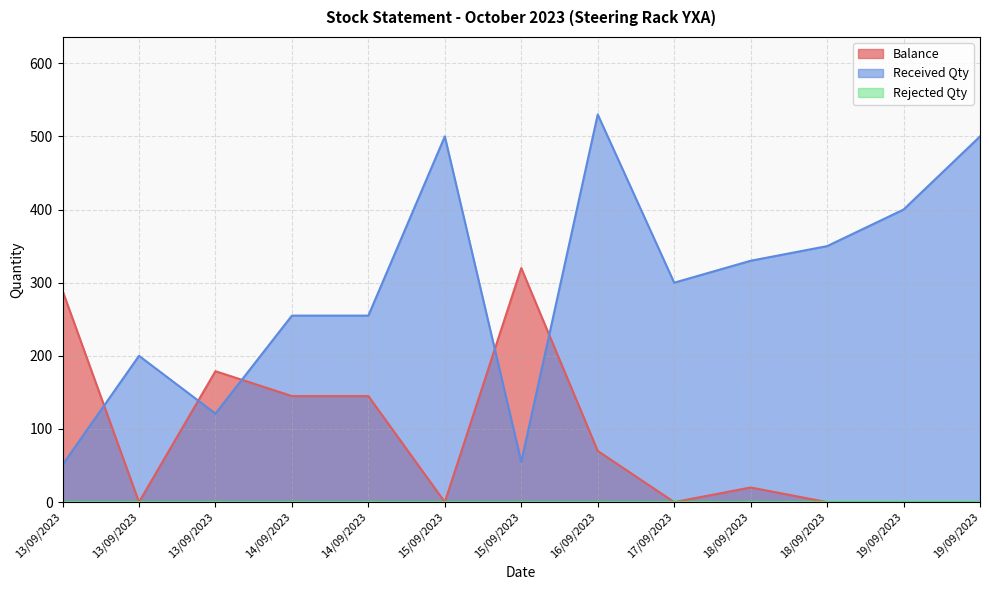

The value of Balance at 16/09/2023 is 32. True or false?

False